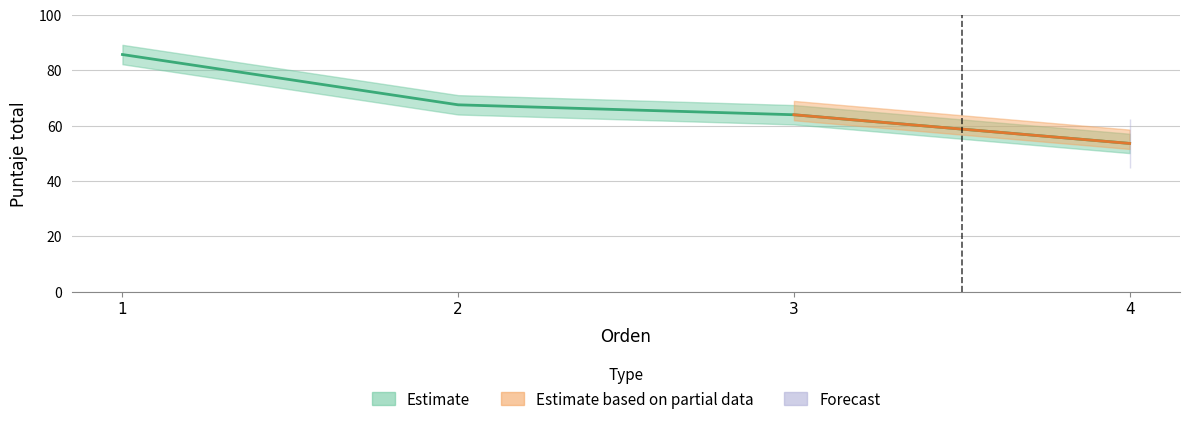

Reading left to right, transcribe all the data shown in this chart.

1=85.7	2=67.5	3=63.9	4=53.5